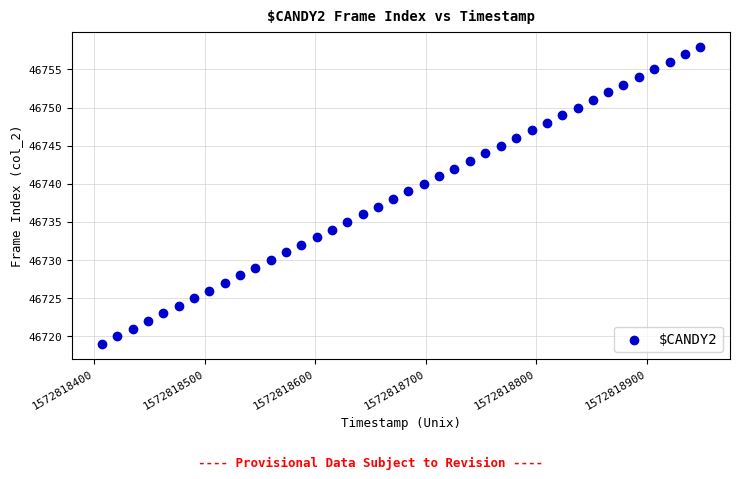

What is the range of Y values (max minus min)?

39